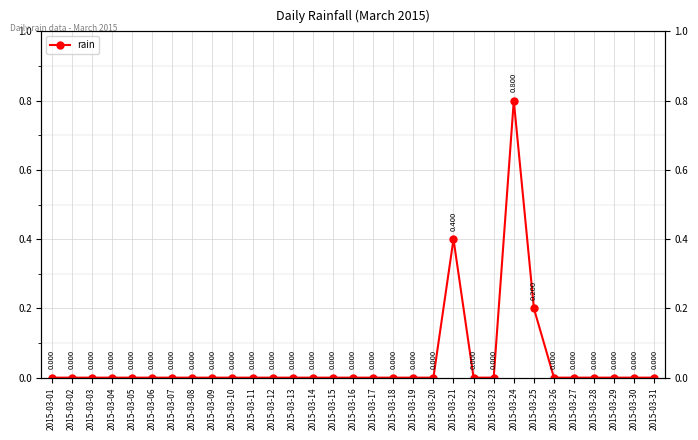

What is the difference between the values at 2015-03-24 and 2015-03-13?

0.8